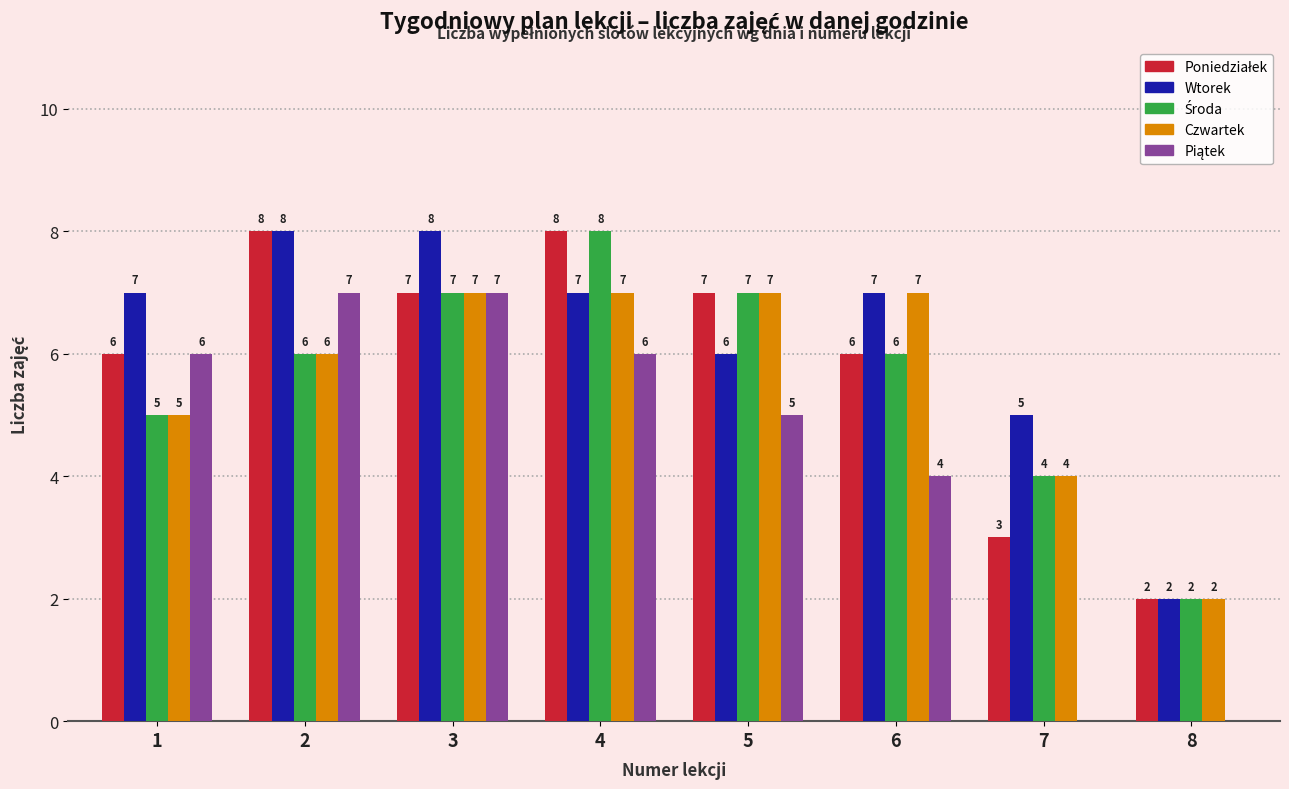

Which series has the largest total across all categories?

Wtorek